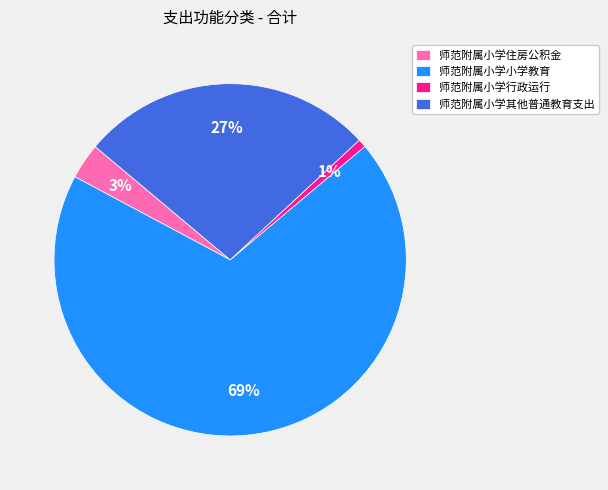

To the nearest percent, what portion does 师范附属小学小学教育 represent?

69%